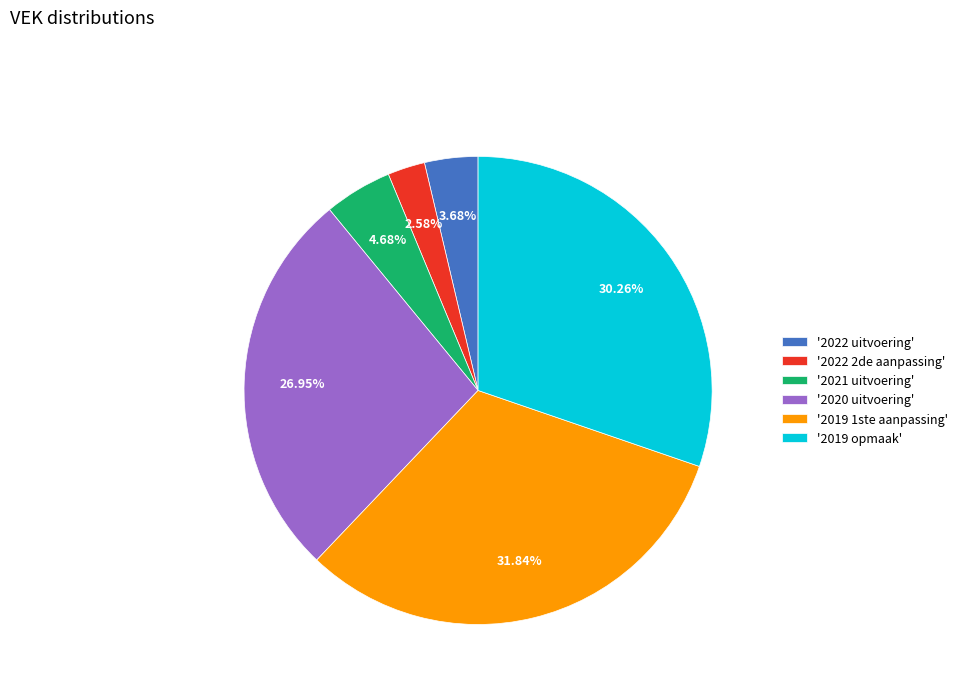

Combined, do '2019 opmaak' and '2022 2de aanpassing' account for over 50%?

No